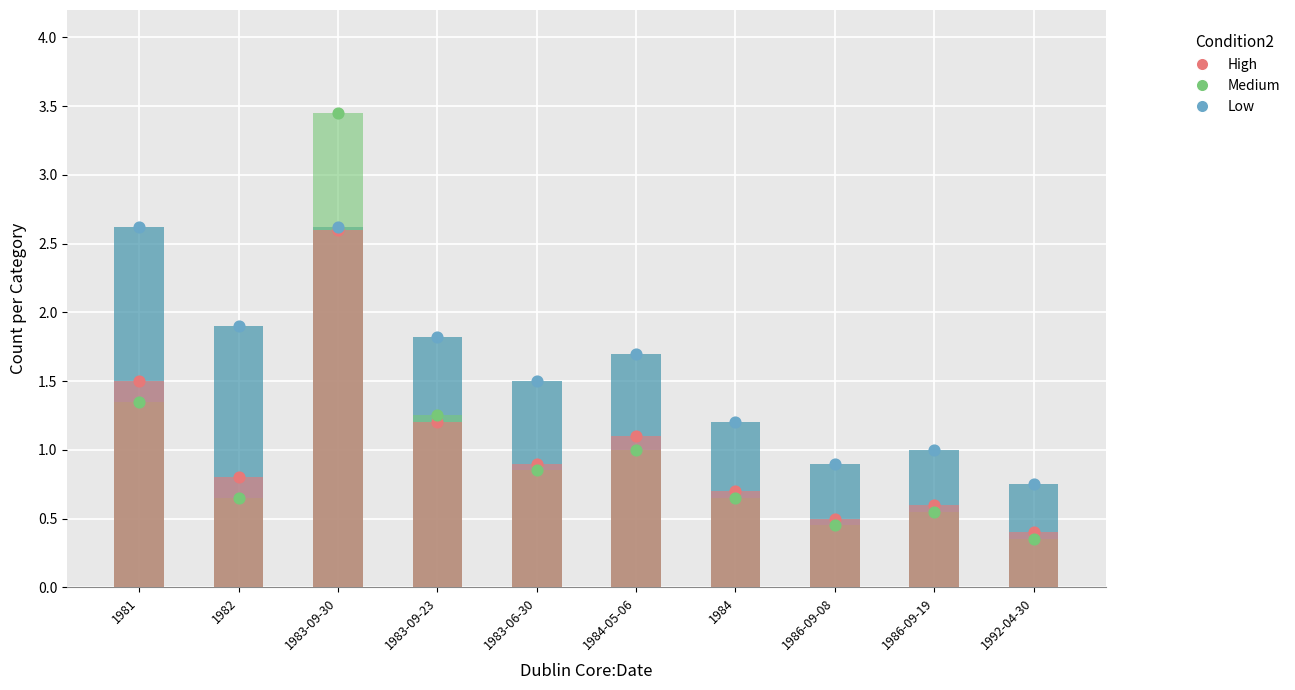

Which series has the largest total across all categories?

Low